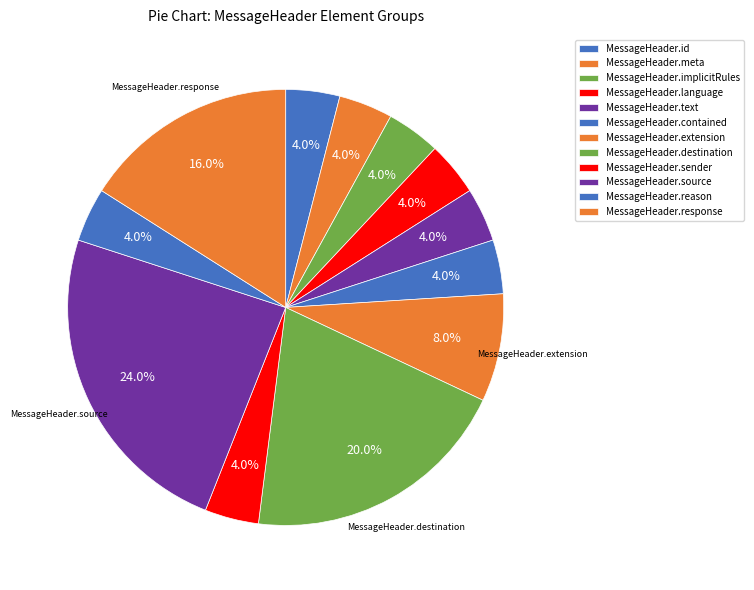

How many segments does this pie chart have?

12